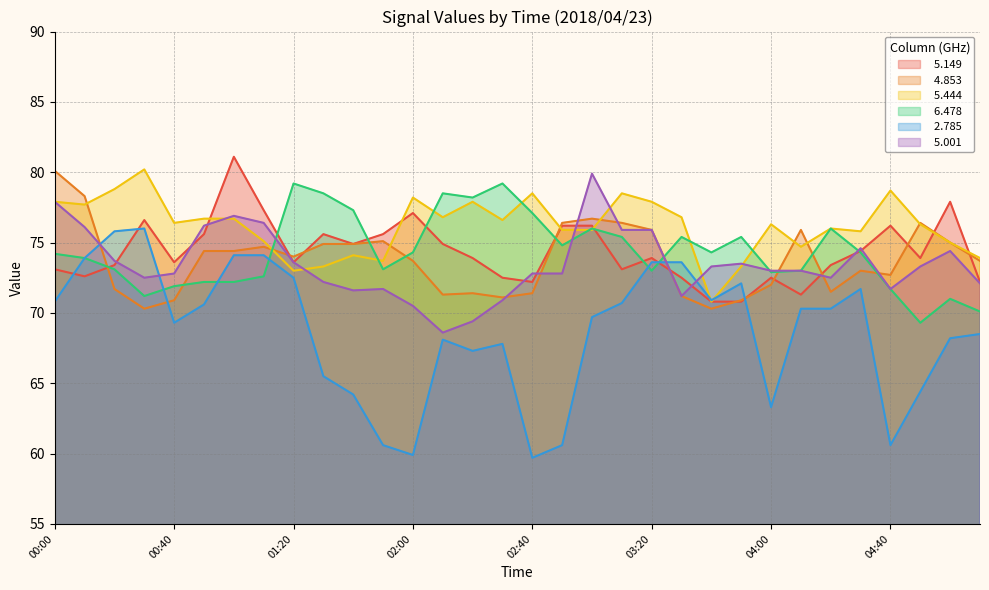

Which series ends up on top after the final intersection of   6.478 and   5.001?

  5.001